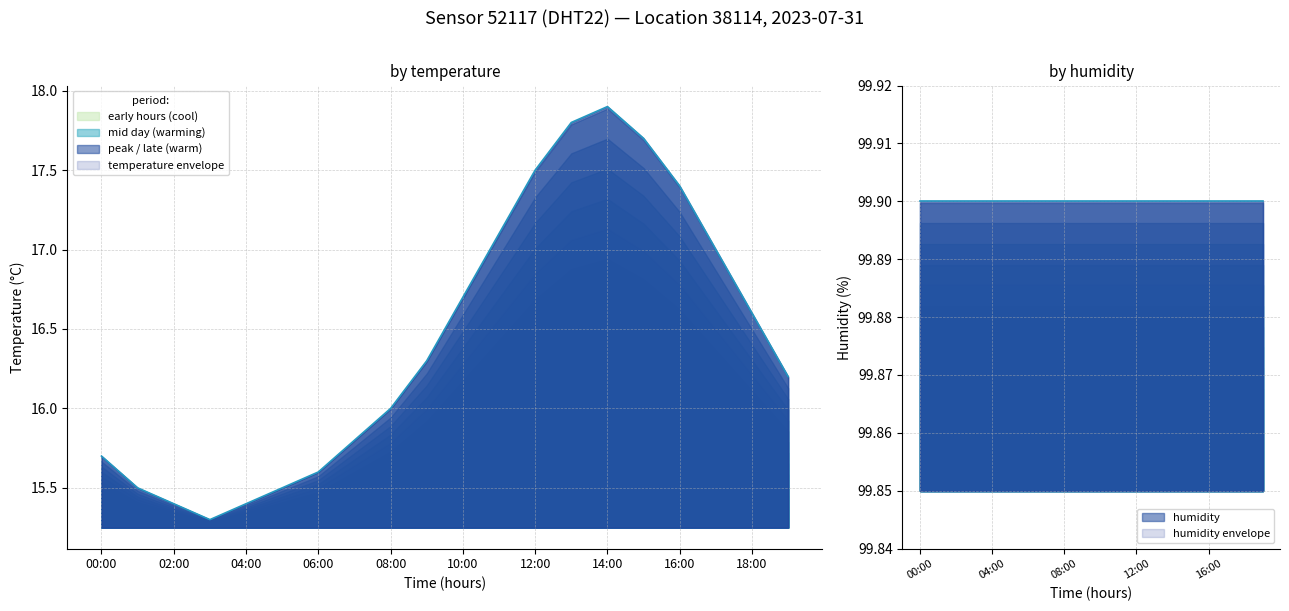

Reading left to right, what are all the values shown in this chart?

00:00=15.7	01:00=15.5	02:00=15.4	03:00=15.3	04:00=15.4	05:00=15.5	06:00=15.6	07:00=15.8	08:00=16.0	09:00=16.3	10:00=16.7	11:00=17.1	12:00=17.5	13:00=17.8	14:00=17.9	15:00=17.7	16:00=17.4	17:00=17.0	18:00=16.6	19:00=16.2